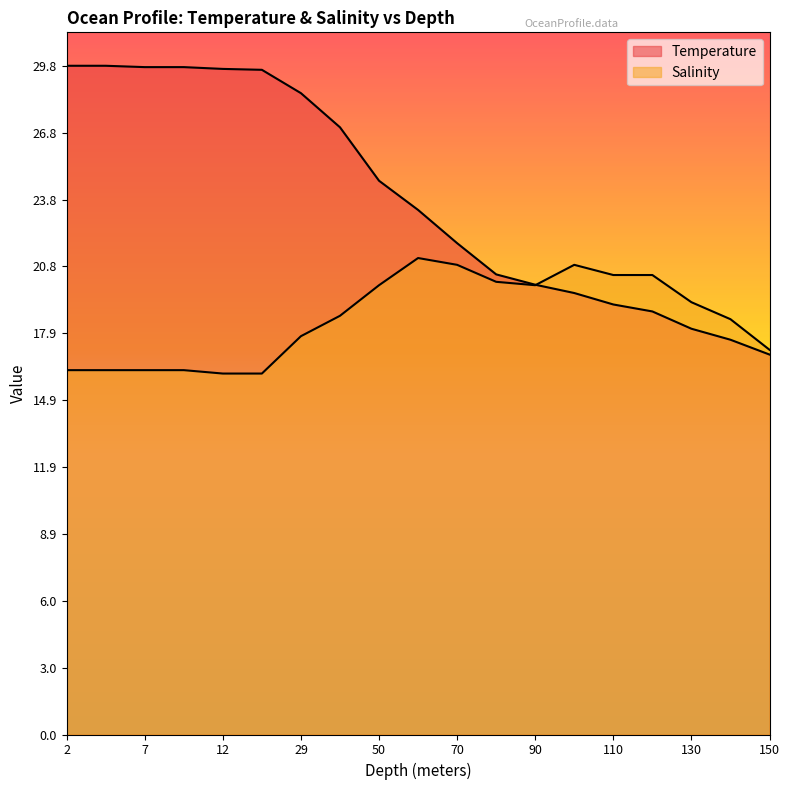

What is the lowest value of the Temperature series?

16.9